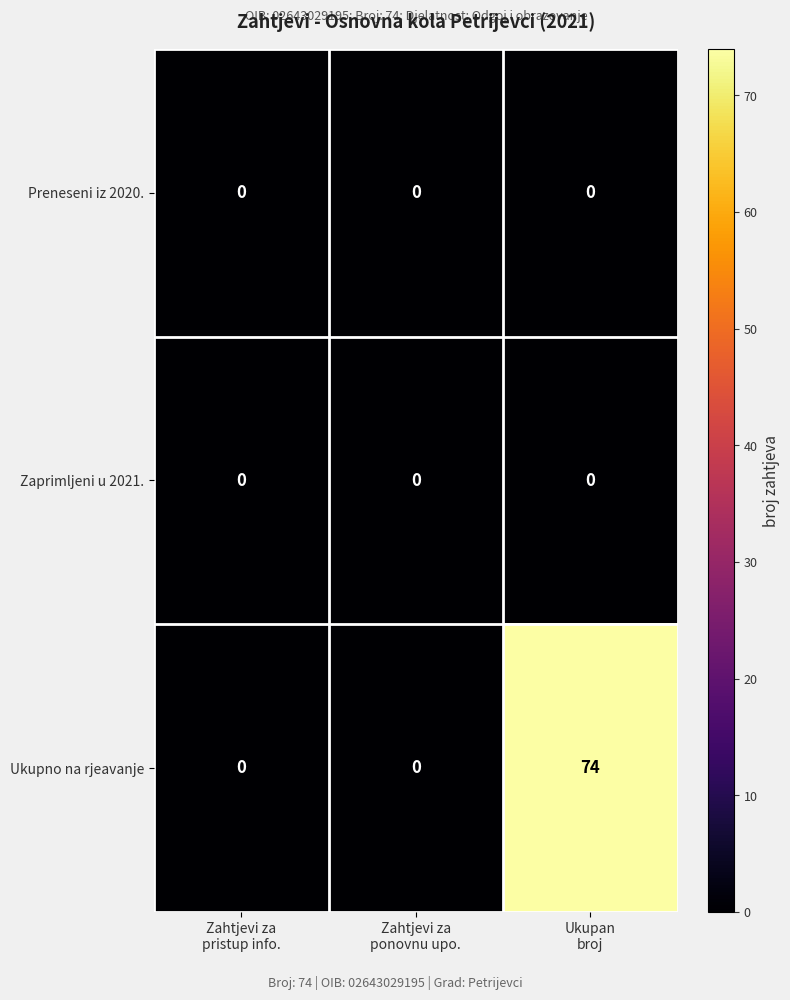

Which series has the widest spread of values?

Ukupno na rjeavanje